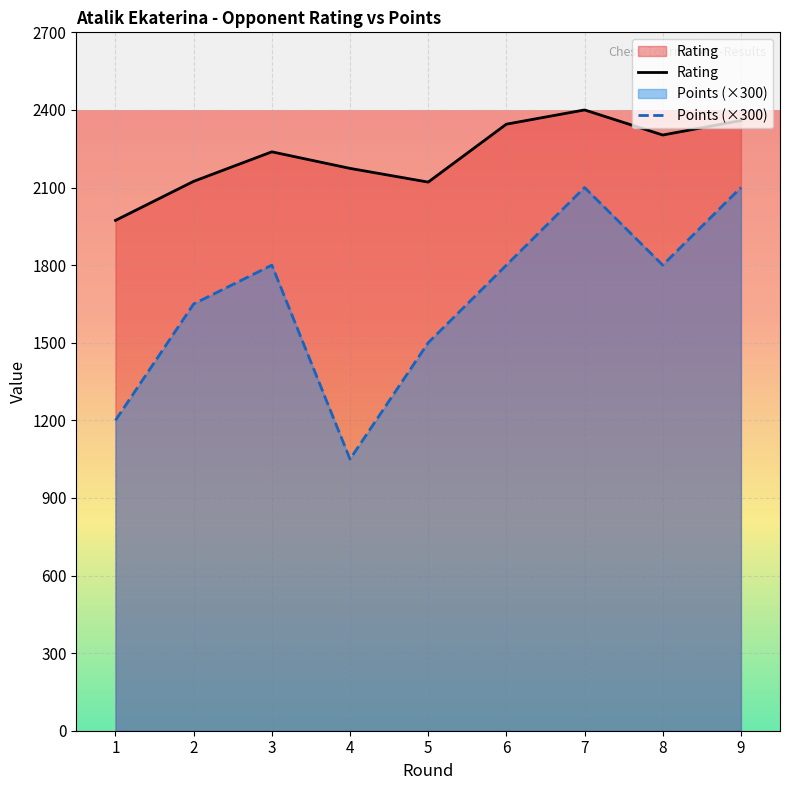

Between 4 and 9, which series saw the biggest shift?

Points (×300)